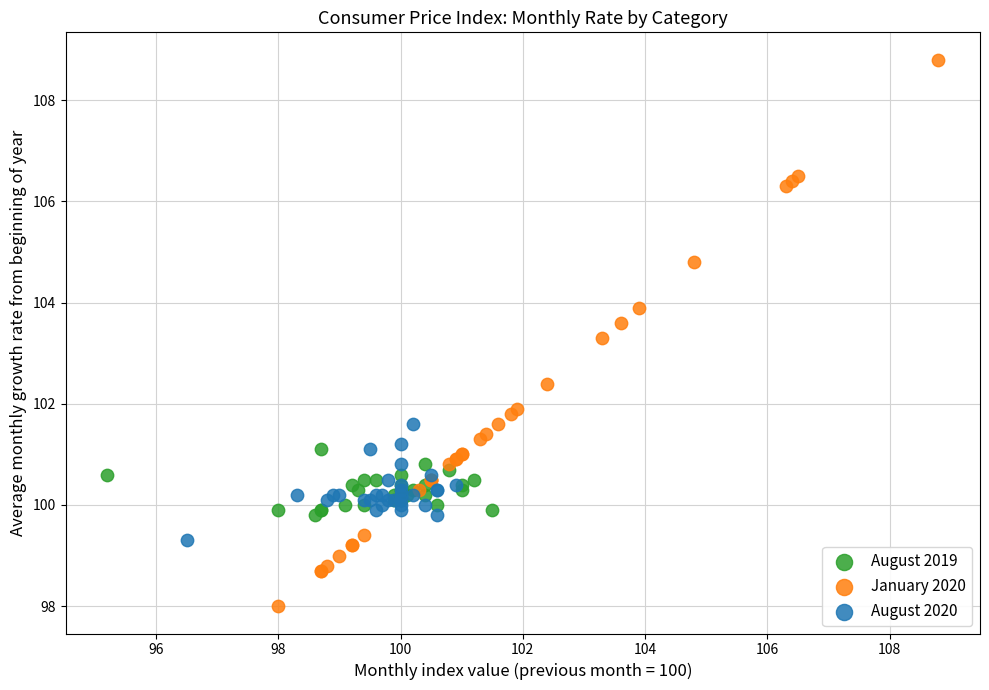

Which series reaches the maximum Y coordinate?

January 2020